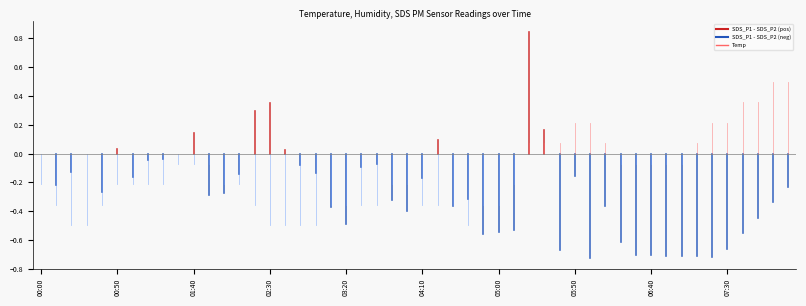

At which label is SDS_P1 - SDS_P2 closest to 0?

00:00